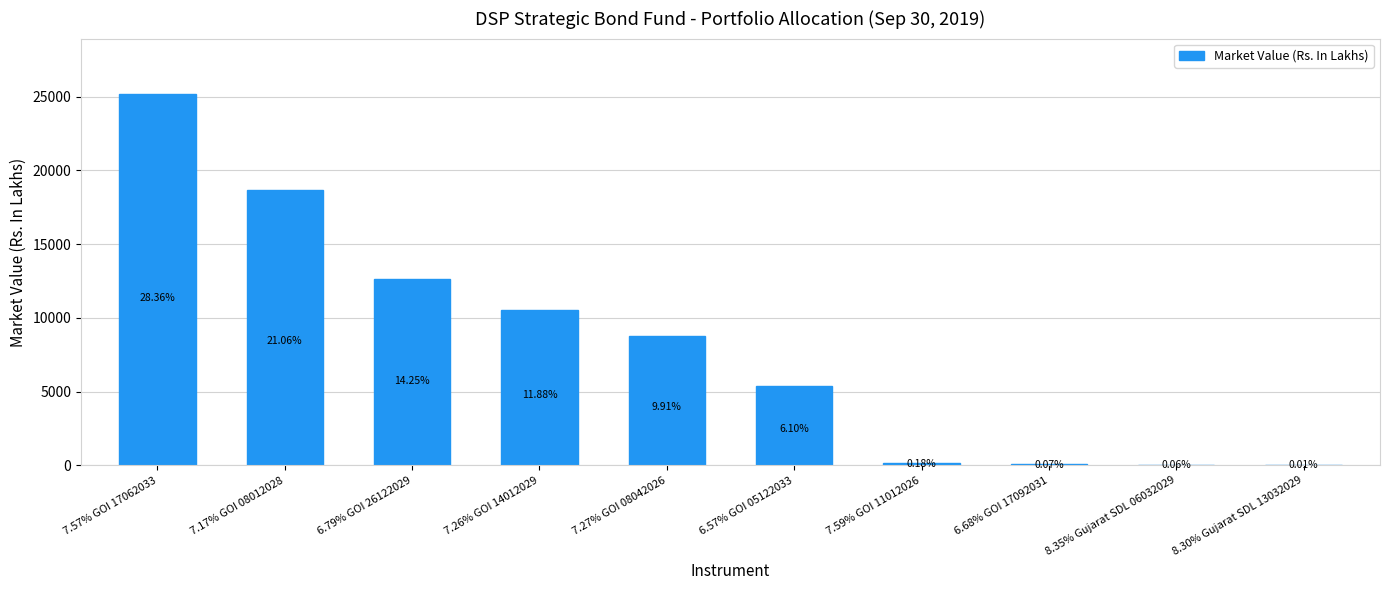

Are the bars horizontal?

No